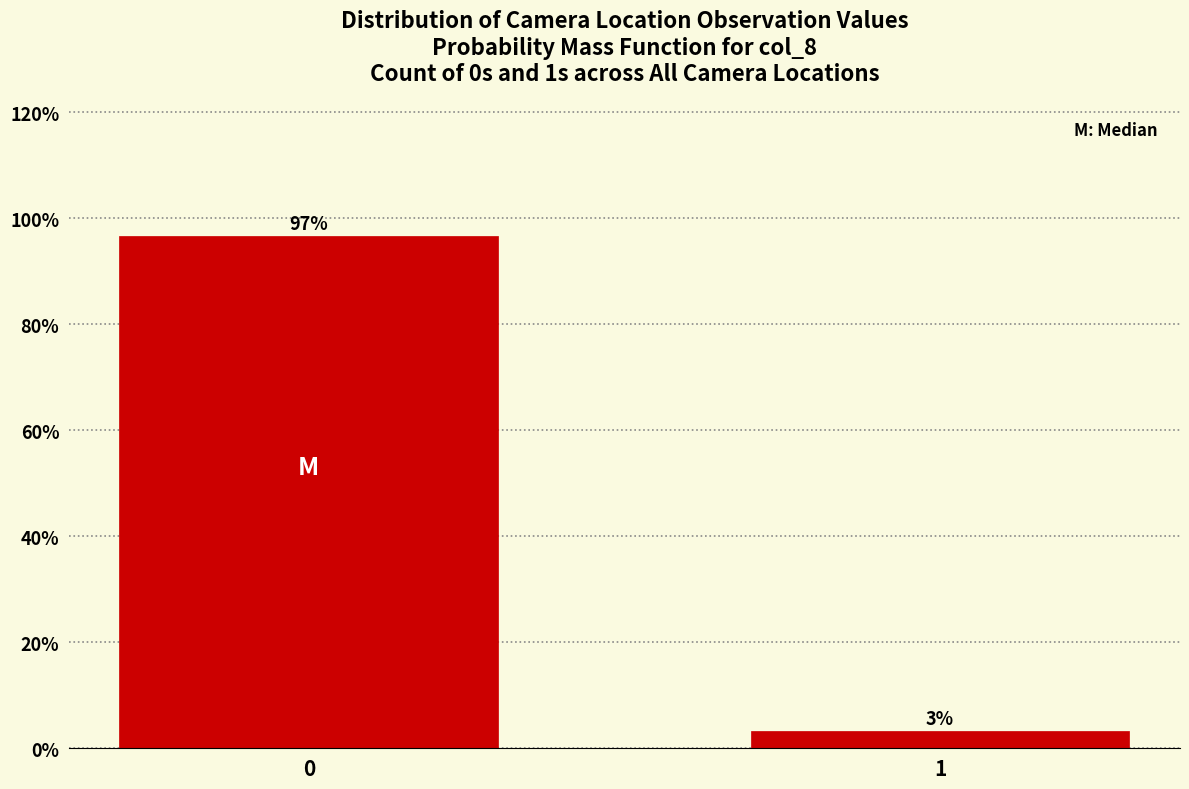

List the labels in order of value, largest first.

0, 1